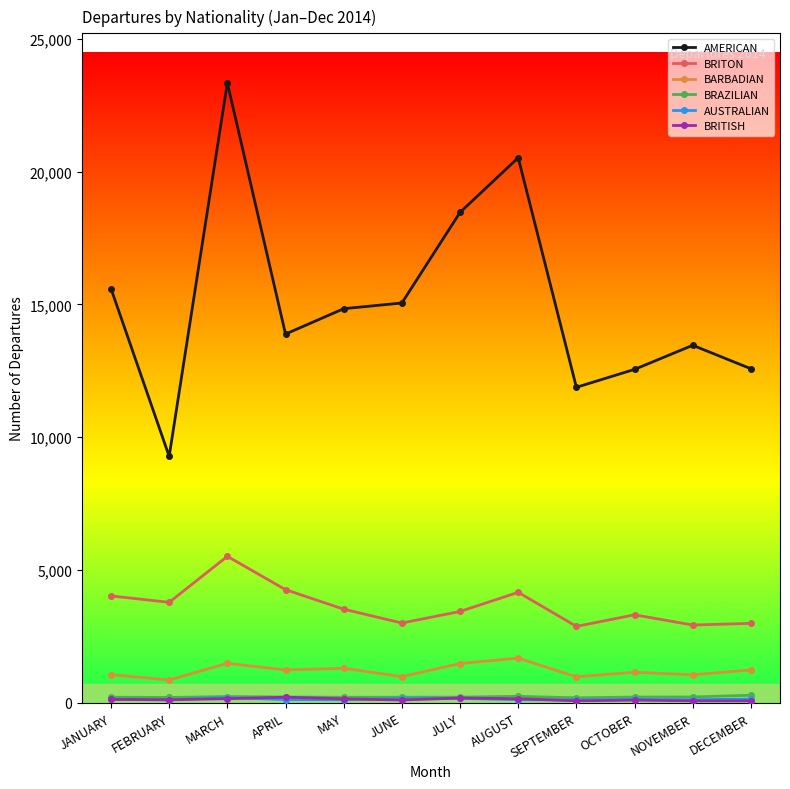

What is the difference between the highest and lowest values at JUNE?

14947